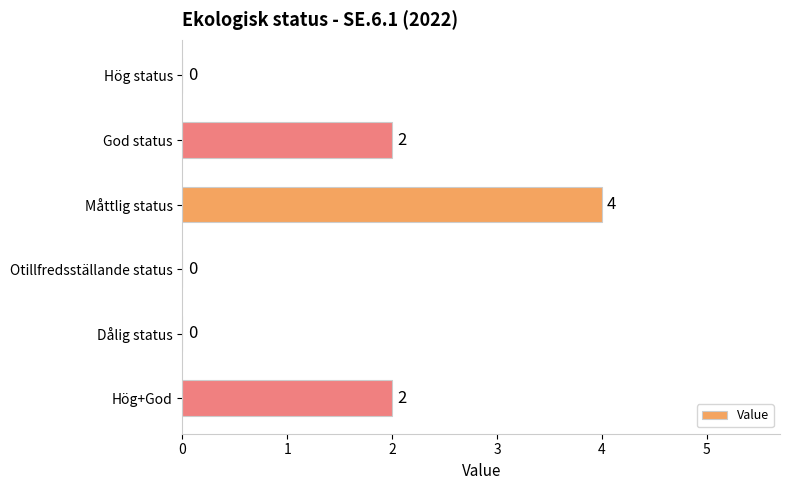

What is the maximum value shown in the chart?

4